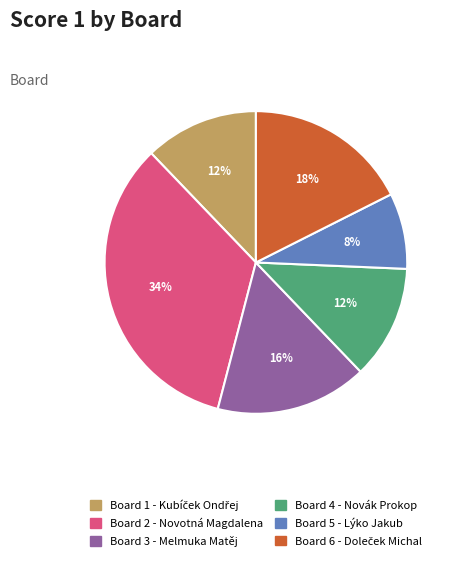

How many segments does this pie chart have?

6